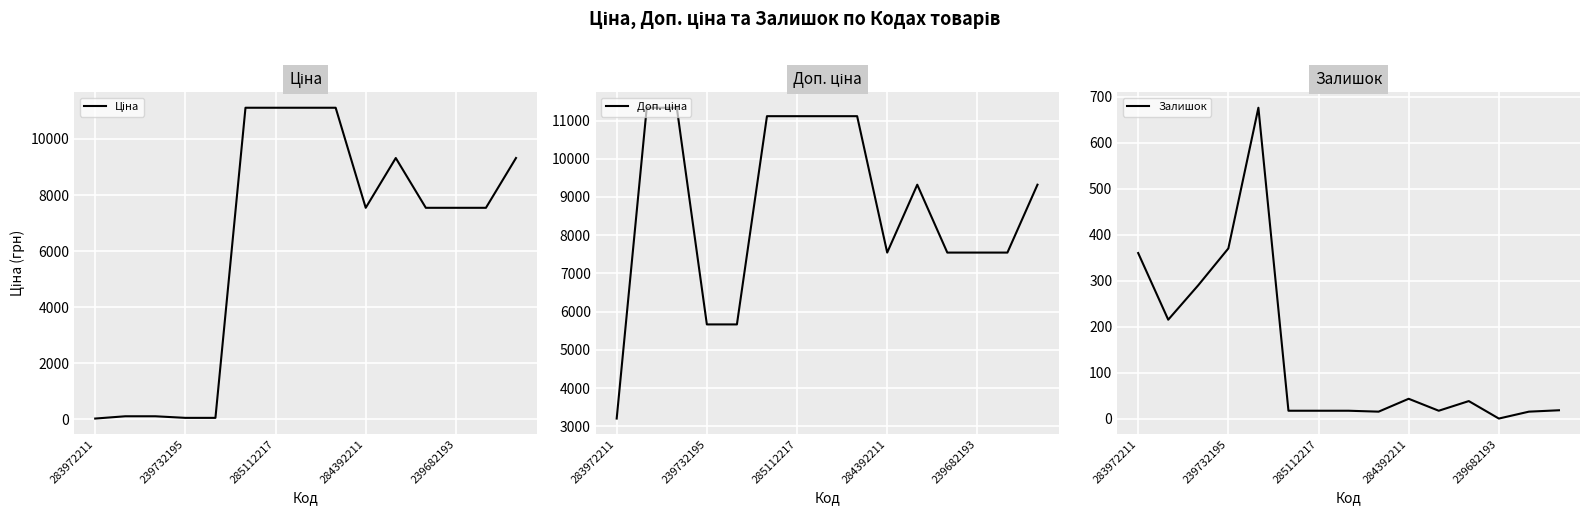

What is the minimum value for Ціна?

32.0